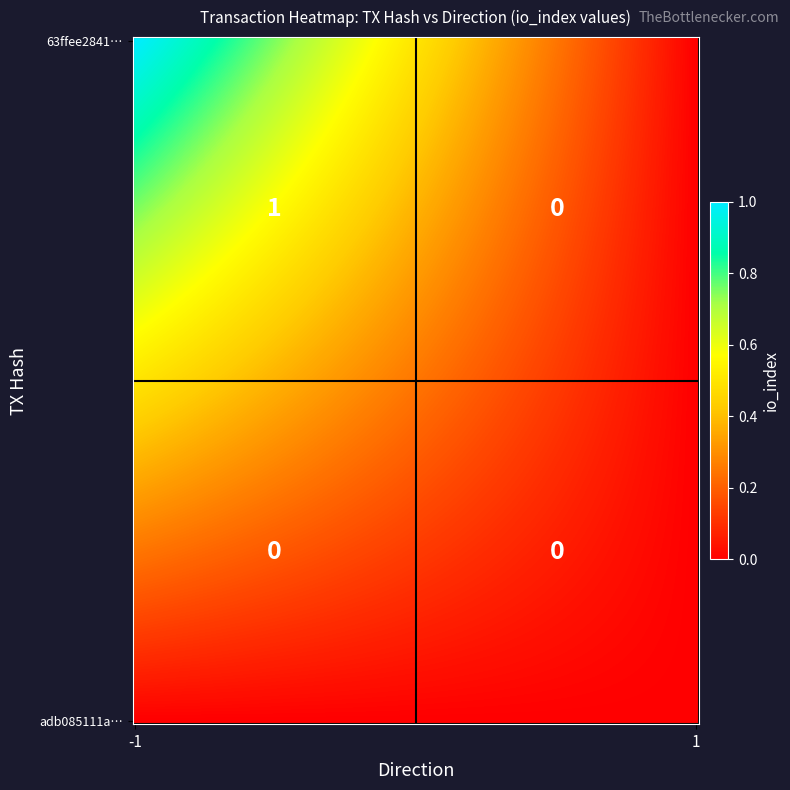

Reading right to left, transcribe all the data shown in this chart.

63ffee28412e1380031ce6553c5a33d3295a10e: 1=0	-1=1
adb085111aa2e2ed74e3e77c6704510badfecfc: 1=0	-1=0